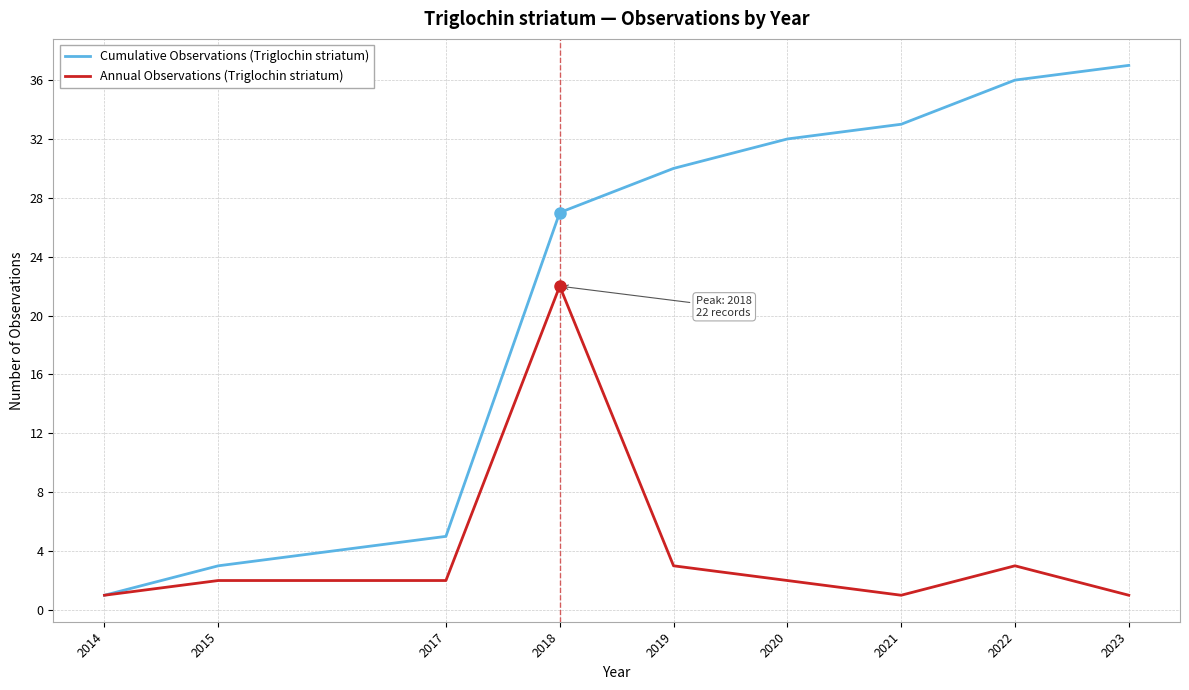

What is the difference between the maximum and second lowest values in the Annual Observations (Triglochin striatum) series?

21